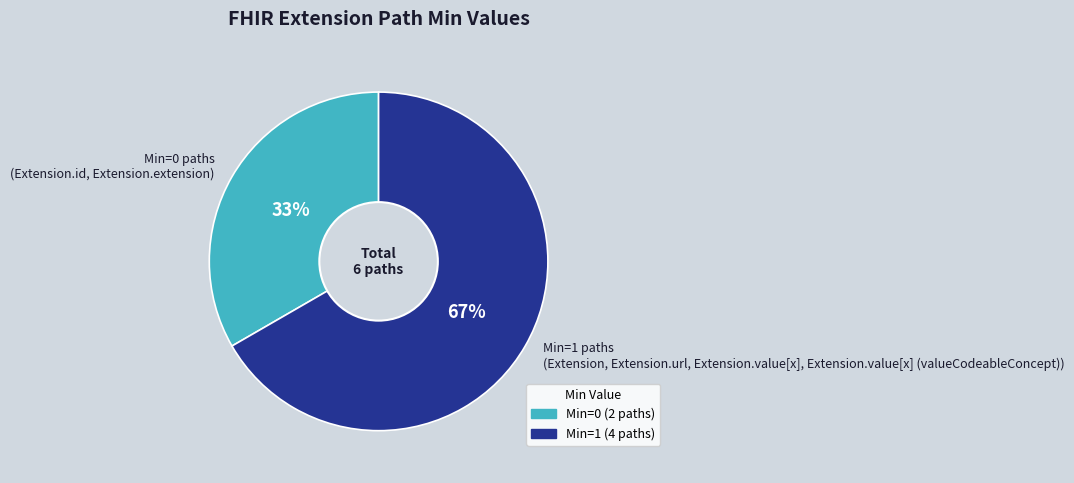

Is Min=0 paths (Extension.id, Extension.extension) the majority of the pie?

No